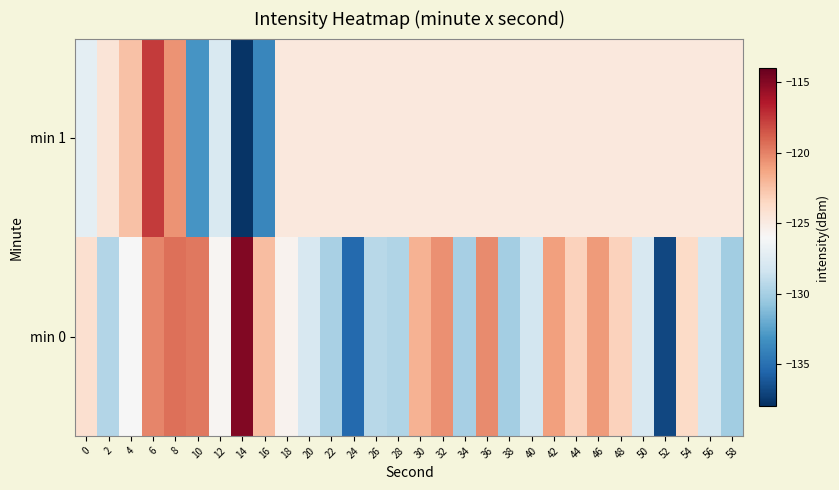

Reading left to right, extract all data points from this chart.

min 0: 0=-124.1	2=-129.5	4=-126.1	6=-120.1	8=-119.4	10=-119.7	12=-125.7	14=-114.9	16=-122.3	18=-125.6	20=-127.9	22=-129.9	24=-135.3	26=-129.3	28=-129.6	30=-121.8	32=-120.6	34=-130.0	36=-120.3	38=-130.1	40=-128.2	42=-121.1	44=-123.3	46=-120.9	48=-123.2	50=-127.9	52=-137.0	54=-123.7	56=-128.1	58=-130.1
min 1: 0=-127.2	2=-124.5	4=-122.5	6=-117.6	8=-120.6	10=-133.1	12=-127.9	14=-137.7	16=-133.9	18=-124.7	20=-124.7	22=-124.7	24=-124.7	26=-124.7	28=-124.7	30=-124.7	32=-124.7	34=-124.7	36=-124.7	38=-124.7	40=-124.7	42=-124.7	44=-124.7	46=-124.7	48=-124.7	50=-124.7	52=-124.7	54=-124.7	56=-124.7	58=-124.7